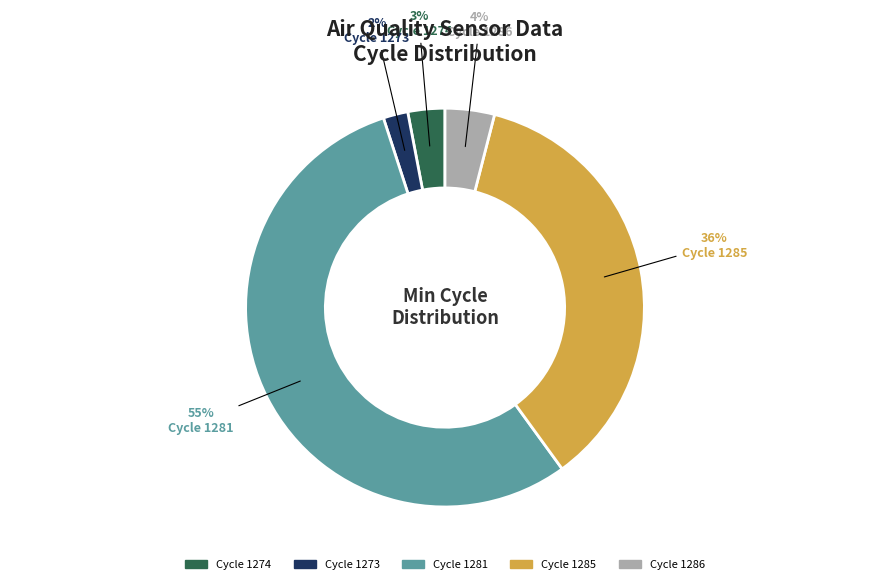

To the nearest percent, what is the average slice percentage?

20%